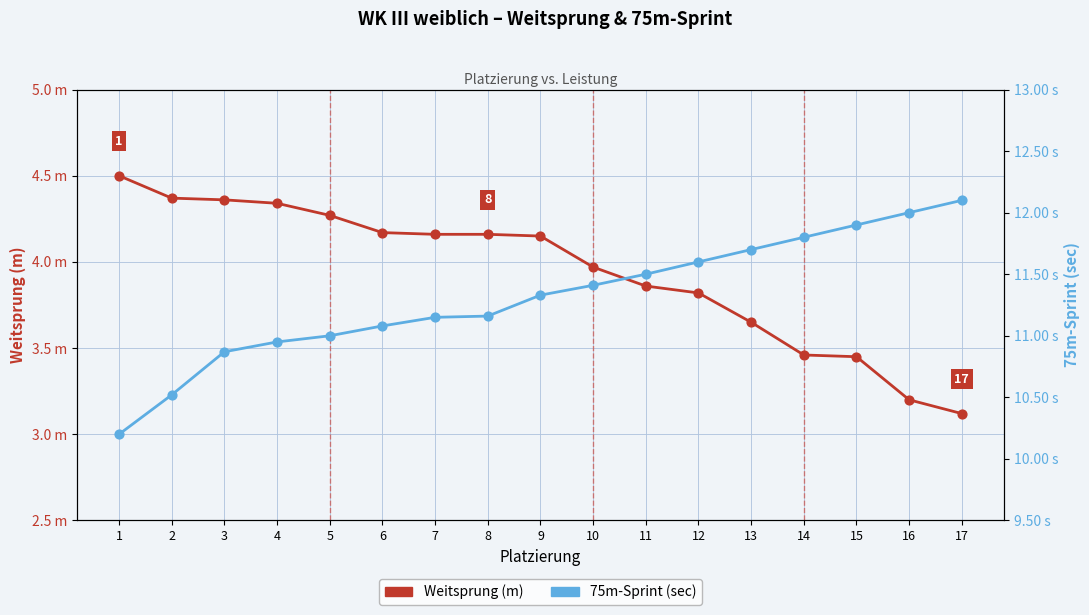

At how many categories does at least one series exceed 3?

17